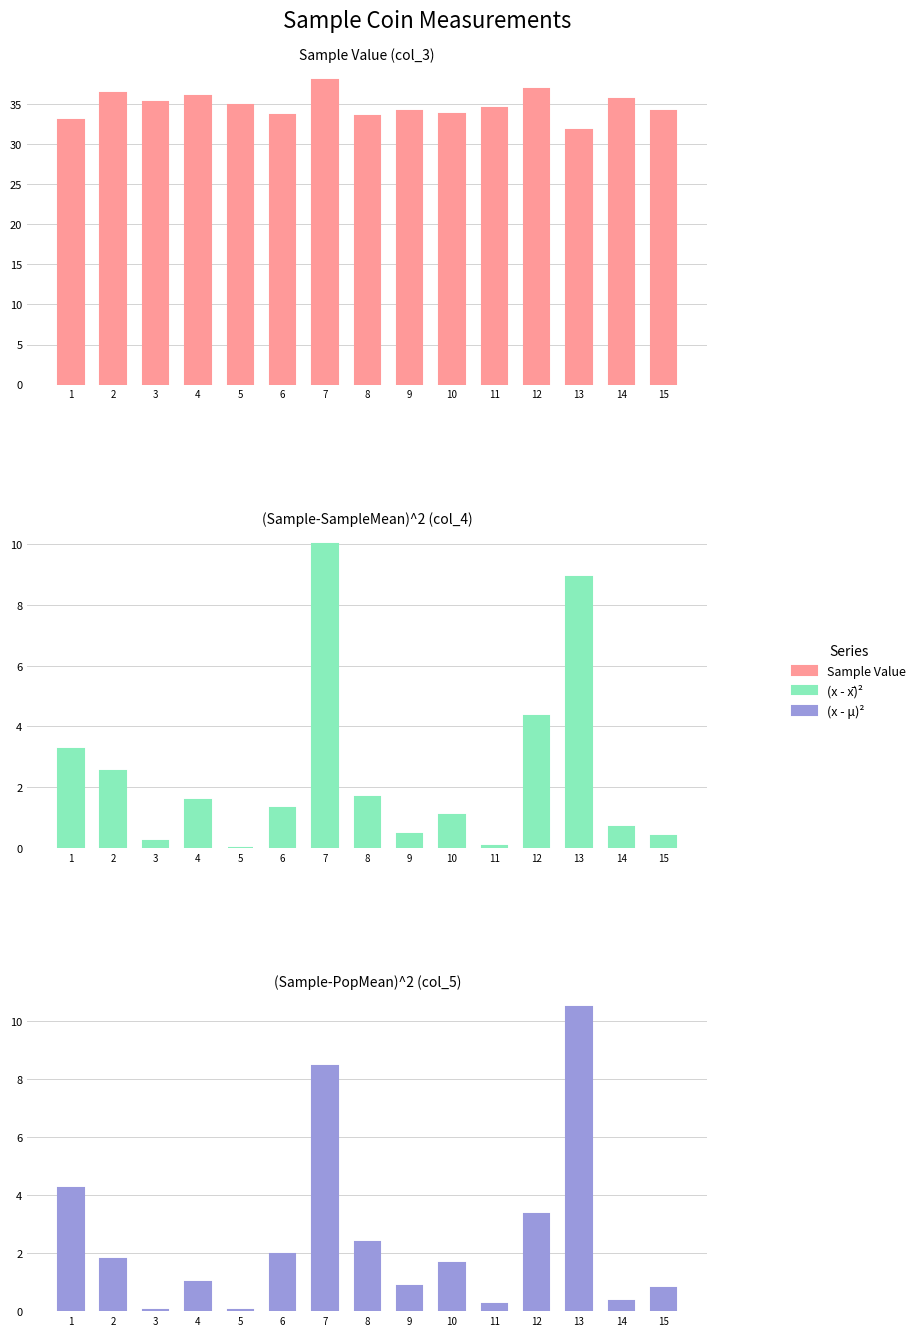

At which category is the sum across all series the highest?

7